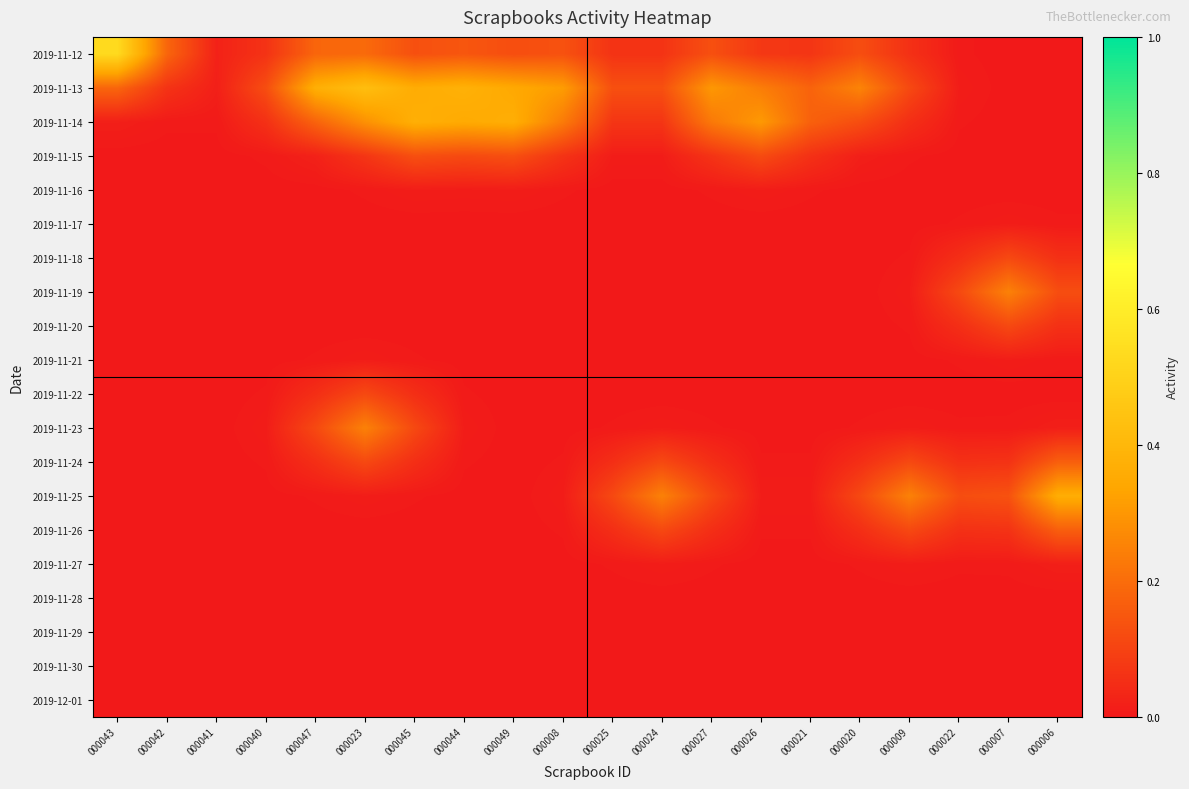

Reading left to right, list all the values displayed in this chart.

2019-11-12: 000043=0.5	000042=0.2	000041=0.0	000040=0.1	000047=0.2	000023=0.2	000045=0.1	000044=0.1	000049=0.1	000008=0.1	000025=0.1	000024=0.1	000027=0.1	000026=0.1	000021=0.1	000020=0.1	000009=0.1	000022=0.0	000007=0.0	000006=0.0
2019-11-13: 000043=0.2	000042=0.1	000041=0.0	000040=0.1	000047=0.4	000023=0.4	000045=0.4	000044=0.4	000049=0.3	000008=0.3	000025=0.1	000024=0.1	000027=0.3	000026=0.2	000021=0.2	000020=0.3	000009=0.1	000022=0.0	000007=0.0	000006=0.0
2019-11-14: 000043=0.0	000042=0.0	000041=0.0	000040=0.1	000047=0.2	000023=0.3	000045=0.4	000044=0.4	000049=0.4	000008=0.2	000025=0.1	000024=0.1	000027=0.2	000026=0.3	000021=0.2	000020=0.1	000009=0.1	000022=0.0	000007=0.0	000006=0.0
2019-11-15: 000043=0.0	000042=0.0	000041=0.0	000040=0.0	000047=0.0	000023=0.1	000045=0.1	000044=0.1	000049=0.1	000008=0.1	000025=0.0	000024=0.0	000027=0.1	000026=0.1	000021=0.1	000020=0.0	000009=0.0	000022=0.0	000007=0.0	000006=0.0
2019-11-16: 000043=0.0	000042=0.0	000041=0.0	000040=0.0	000047=0.0	000023=0.0	000045=0.0	000044=0.0	000049=0.0	000008=0.0	000025=0.0	000024=0.0	000027=0.0	000026=0.0	000021=0.0	000020=0.0	000009=0.0	000022=0.0	000007=0.0	000006=0.0
2019-11-17: 000043=0.0	000042=0.0	000041=0.0	000040=0.0	000047=0.0	000023=0.0	000045=0.0	000044=0.0	000049=0.0	000008=0.0	000025=0.0	000024=0.0	000027=0.0	000026=0.0	000021=0.0	000020=0.0	000009=0.0	000022=0.0	000007=0.0	000006=0.0
2019-11-18: 000043=0.0	000042=0.0	000041=0.0	000040=0.0	000047=0.0	000023=0.0	000045=0.0	000044=0.0	000049=0.0	000008=0.0	000025=0.0	000024=0.0	000027=0.0	000026=0.0	000021=0.0	000020=0.0	000009=0.0	000022=0.1	000007=0.1	000006=0.1
2019-11-19: 000043=0.0	000042=0.0	000041=0.0	000040=0.0	000047=0.0	000023=0.0	000045=0.0	000044=0.0	000049=0.0	000008=0.0	000025=0.0	000024=0.0	000027=0.0	000026=0.0	000021=0.0	000020=0.0	000009=0.0	000022=0.1	000007=0.2	000006=0.1
2019-11-20: 000043=0.0	000042=0.0	000041=0.0	000040=0.0	000047=0.0	000023=0.0	000045=0.0	000044=0.0	000049=0.0	000008=0.0	000025=0.0	000024=0.0	000027=0.0	000026=0.0	000021=0.0	000020=0.0	000009=0.0	000022=0.1	000007=0.1	000006=0.1
2019-11-21: 000043=0.0	000042=0.0	000041=0.0	000040=0.0	000047=0.0	000023=0.0	000045=0.0	000044=0.0	000049=0.0	000008=0.0	000025=0.0	000024=0.0	000027=0.0	000026=0.0	000021=0.0	000020=0.0	000009=0.0	000022=0.0	000007=0.0	000006=0.0
2019-11-22: 000043=0.0	000042=0.0	000041=0.0	000040=0.0	000047=0.1	000023=0.1	000045=0.1	000044=0.0	000049=0.0	000008=0.0	000025=0.0	000024=0.0	000027=0.0	000026=0.0	000021=0.0	000020=0.0	000009=0.0	000022=0.0	000007=0.0	000006=0.0
2019-11-23: 000043=0.0	000042=0.0	000041=0.0	000040=0.0	000047=0.1	000023=0.2	000045=0.1	000044=0.0	000049=0.0	000008=0.0	000025=0.0	000024=0.0	000027=0.0	000026=0.0	000021=0.0	000020=0.0	000009=0.0	000022=0.0	000007=0.0	000006=0.0
2019-11-24: 000043=0.0	000042=0.0	000041=0.0	000040=0.0	000047=0.1	000023=0.1	000045=0.1	000044=0.0	000049=0.0	000008=0.0	000025=0.1	000024=0.1	000027=0.1	000026=0.0	000021=0.0	000020=0.1	000009=0.1	000022=0.1	000007=0.1	000006=0.2
2019-11-25: 000043=0.0	000042=0.0	000041=0.0	000040=0.0	000047=0.0	000023=0.0	000045=0.0	000044=0.0	000049=0.0	000008=0.0	000025=0.1	000024=0.2	000027=0.1	000026=0.0	000021=0.0	000020=0.1	000009=0.2	000022=0.1	000007=0.1	000006=0.4
2019-11-26: 000043=0.0	000042=0.0	000041=0.0	000040=0.0	000047=0.0	000023=0.0	000045=0.0	000044=0.0	000049=0.0	000008=0.0	000025=0.1	000024=0.1	000027=0.1	000026=0.0	000021=0.0	000020=0.1	000009=0.1	000022=0.1	000007=0.1	000006=0.2
2019-11-27: 000043=0.0	000042=0.0	000041=0.0	000040=0.0	000047=0.0	000023=0.0	000045=0.0	000044=0.0	000049=0.0	000008=0.0	000025=0.0	000024=0.0	000027=0.0	000026=0.0	000021=0.0	000020=0.0	000009=0.0	000022=0.0	000007=0.0	000006=0.0
2019-11-28: 000043=0.0	000042=0.0	000041=0.0	000040=0.0	000047=0.0	000023=0.0	000045=0.0	000044=0.0	000049=0.0	000008=0.0	000025=0.0	000024=0.0	000027=0.0	000026=0.0	000021=0.0	000020=0.0	000009=0.0	000022=0.0	000007=0.0	000006=0.0
2019-11-29: 000043=0.0	000042=0.0	000041=0.0	000040=0.0	000047=0.0	000023=0.0	000045=0.0	000044=0.0	000049=0.0	000008=0.0	000025=0.0	000024=0.0	000027=0.0	000026=0.0	000021=0.0	000020=0.0	000009=0.0	000022=0.0	000007=0.0	000006=0.0
2019-11-30: 000043=0.0	000042=0.0	000041=0.0	000040=0.0	000047=0.0	000023=0.0	000045=0.0	000044=0.0	000049=0.0	000008=0.0	000025=0.0	000024=0.0	000027=0.0	000026=0.0	000021=0.0	000020=0.0	000009=0.0	000022=0.0	000007=0.0	000006=0.0
2019-12-01: 000043=0.0	000042=0.0	000041=0.0	000040=0.0	000047=0.0	000023=0.0	000045=0.0	000044=0.0	000049=0.0	000008=0.0	000025=0.0	000024=0.0	000027=0.0	000026=0.0	000021=0.0	000020=0.0	000009=0.0	000022=0.0	000007=0.0	000006=0.0